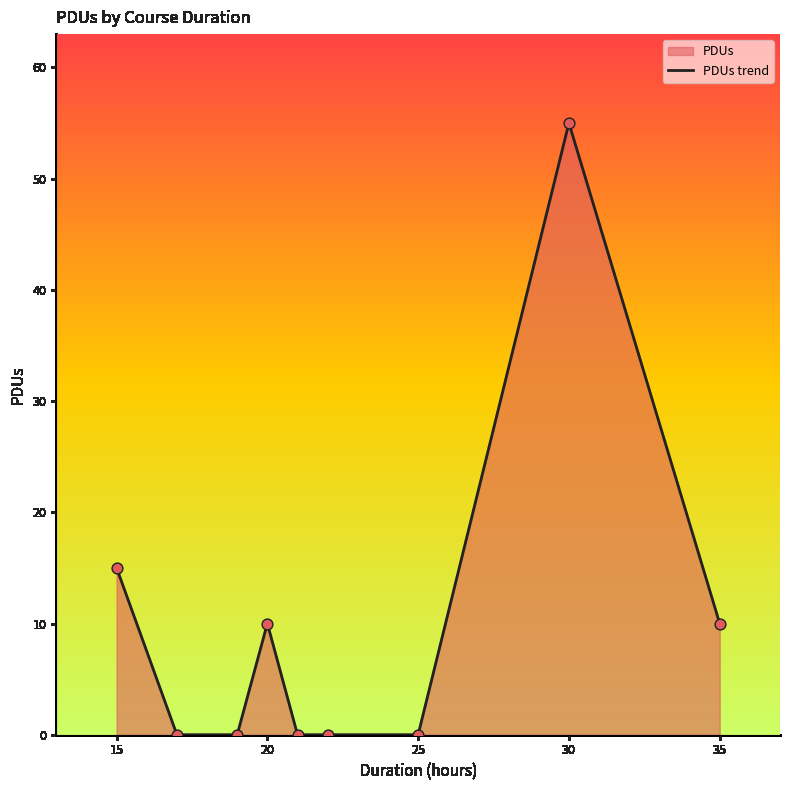

Between 25 and 20, which is larger?

20